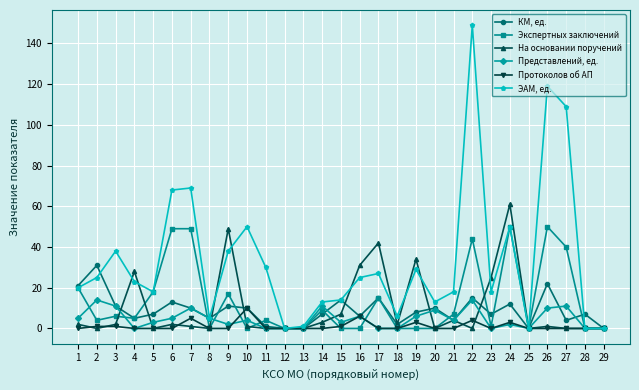

What are all the series names shown in the legend?

КМ, ед., Экспертных заключений, На основании поручений, Представлений, ед., Протоколов об АП, ЭАМ, ед.